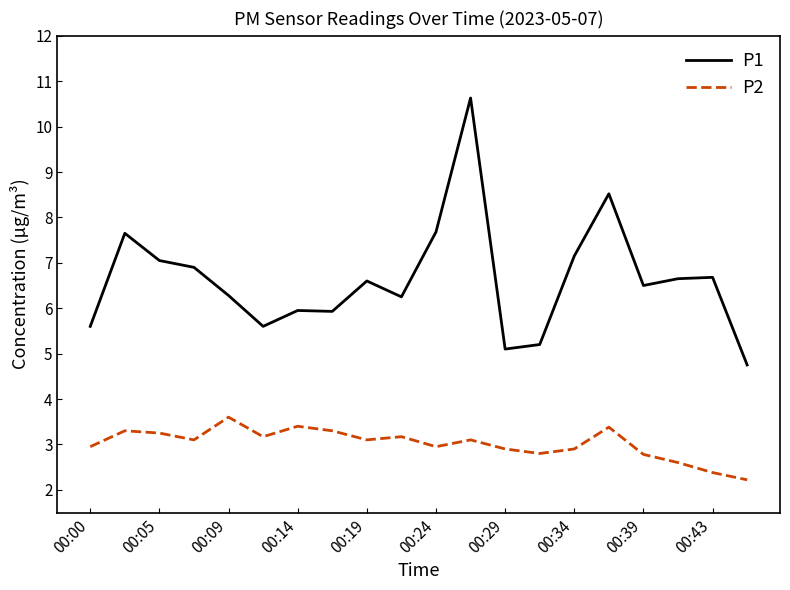

True or false: P2 has more than 2 interior local peaks.

True